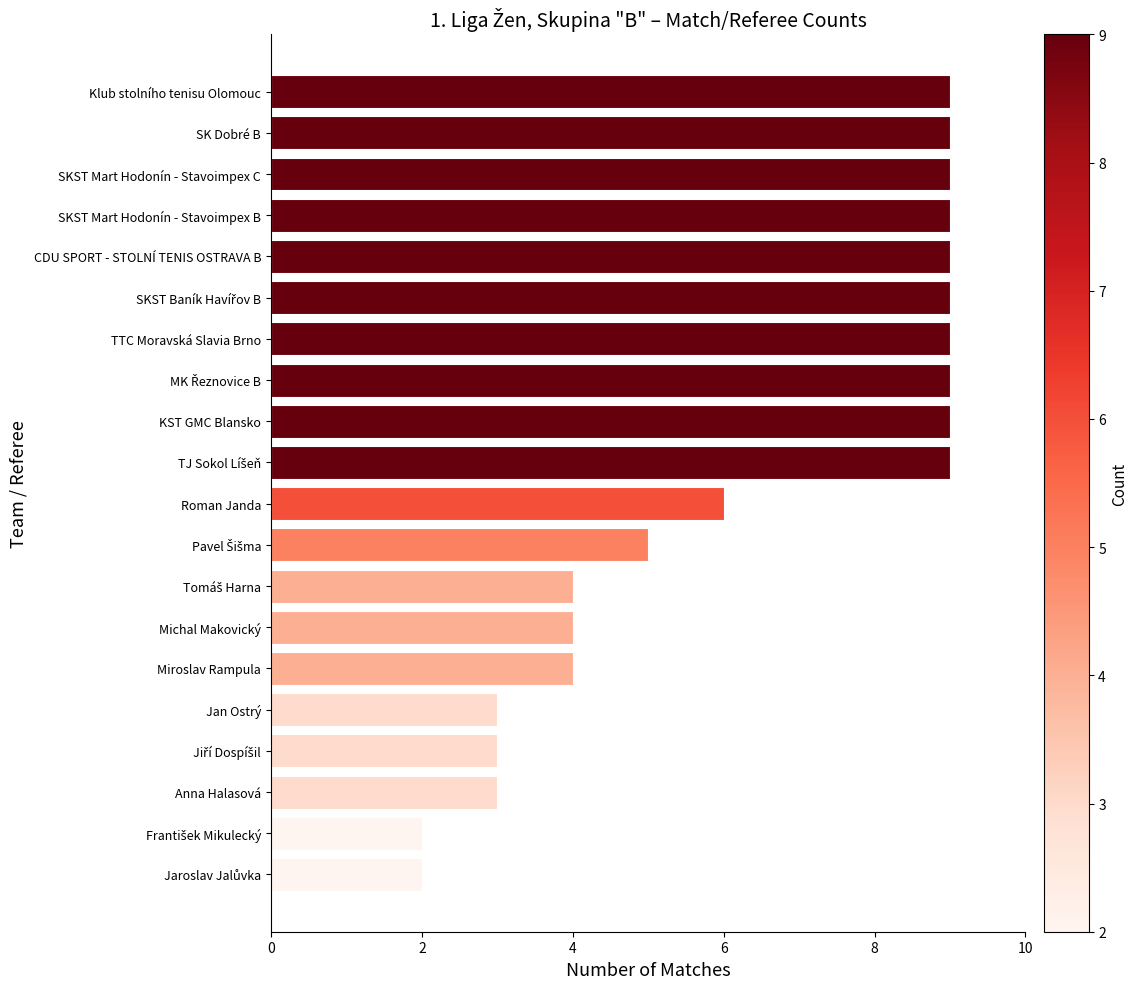

What is the maximum value shown in the chart?

9